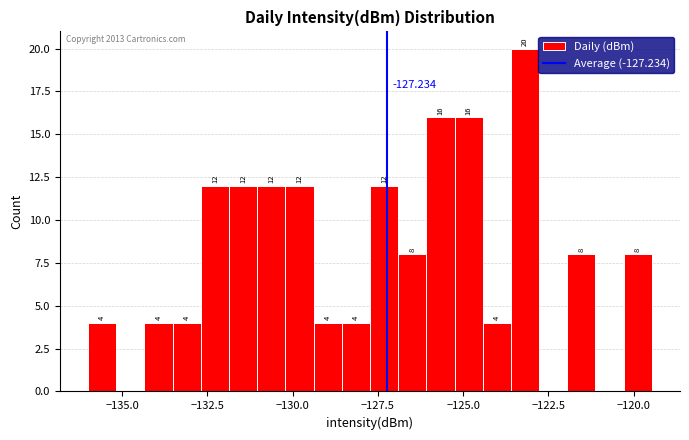

Around what value on the x-axis is the tallest bar? Give the approximate position of its centre, as read against the axis.

-123.0